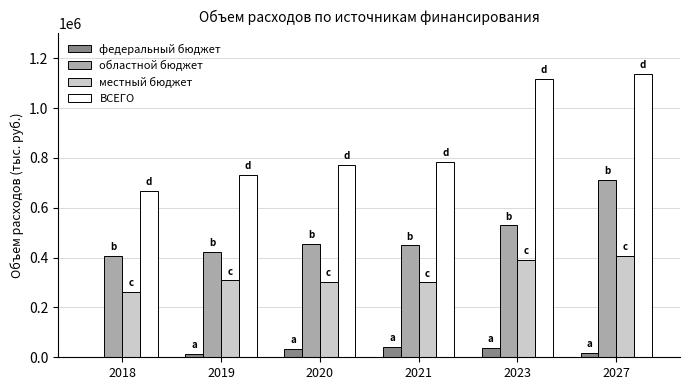

Is the value of местный бюджет at 2023 greater than the value of ВСЕГО at 2027?

No